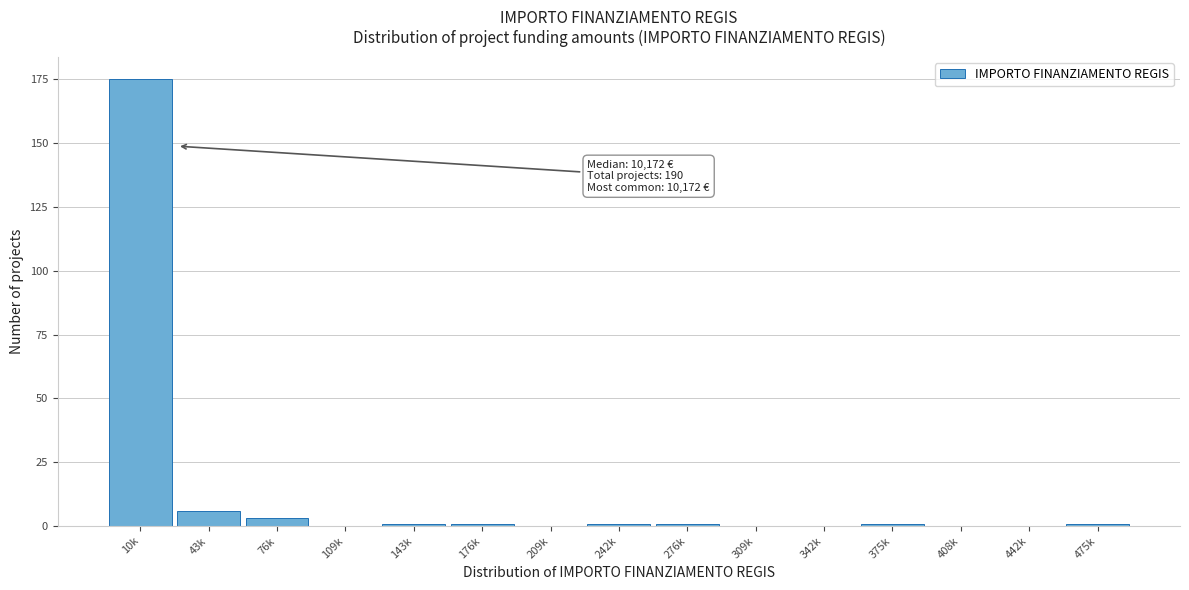

Reading left to right, what are all the values shown in this chart?

10k=175	43k=6	76k=3	109k=0	143k=1	176k=1	209k=0	242k=1	276k=1	309k=0	342k=0	375k=1	408k=0	442k=0	475k=1